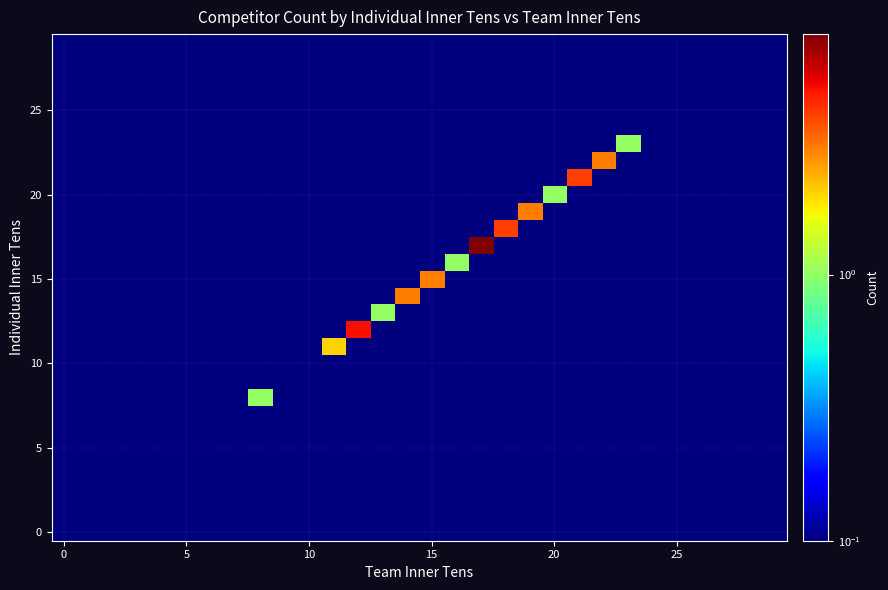

Count the number of categories in the chart.

30